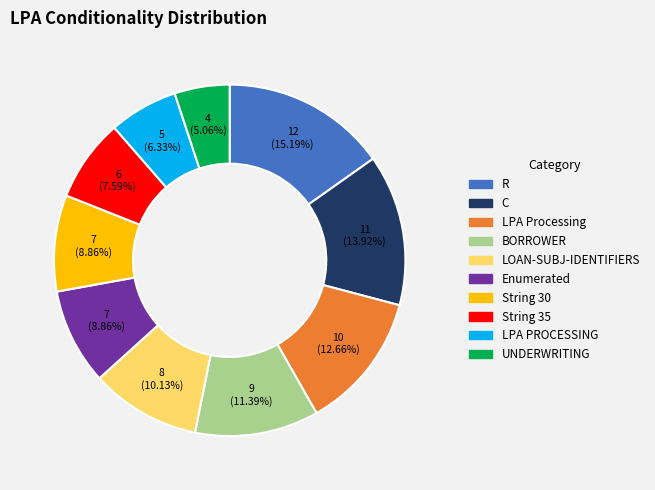

Is it true that String 30 is 9% of the pie?

True